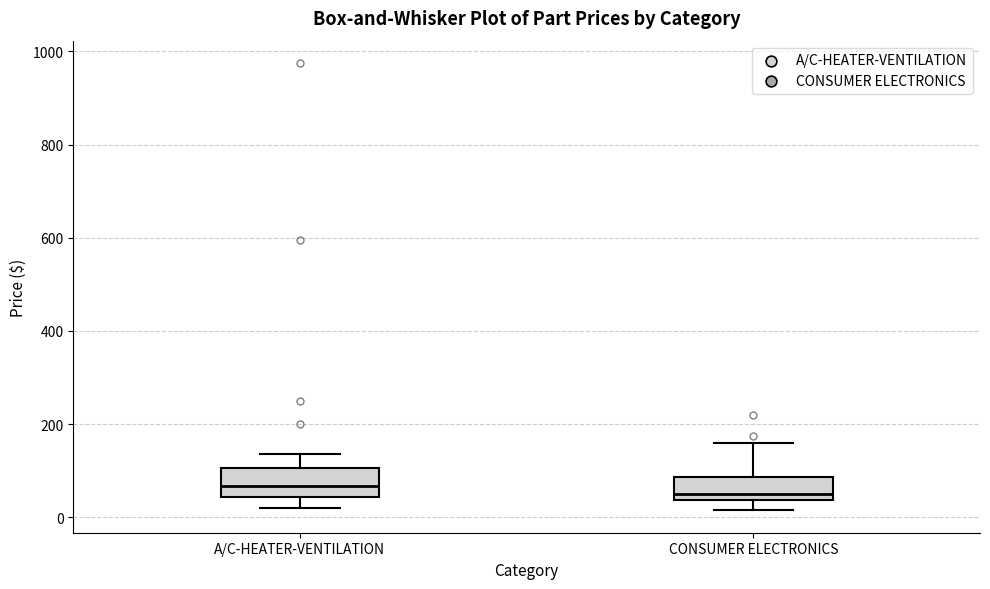

Reading left to right, read every box against the y-axis: the position of its median line, the range the box covers, and the ends of its whiskers. The values are not printed on the chart, so give them approximately, as read against the axis.

A/C-HEATER-VENTILATION: median 60, box 40 to 100, whiskers 20 to 140
CONSUMER ELECTRONICS: median 40 (just above the box's lower edge), box 40 to 80, whiskers 20 to 160